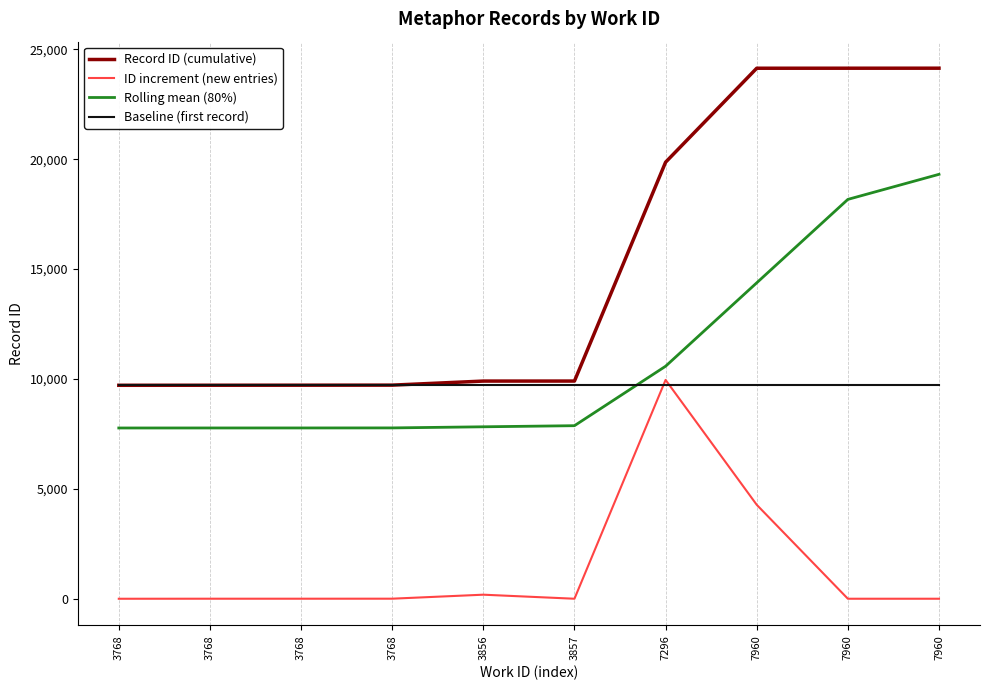

Which category has the lowest value in the Rolling mean (80%) series?

3768